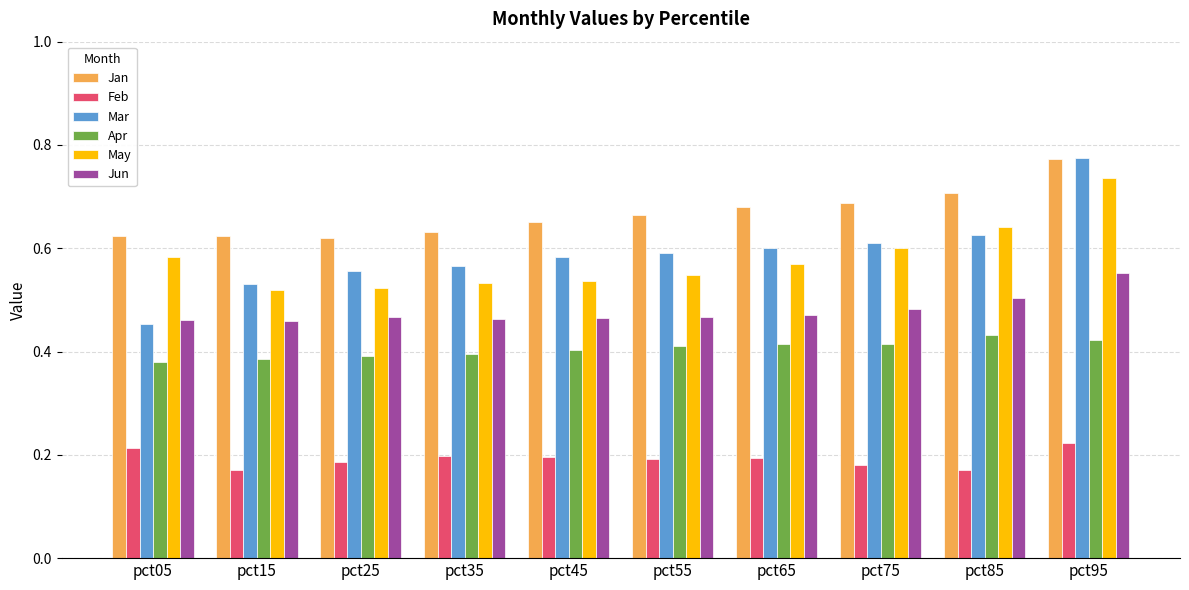

Count the Mar values in the range 0 to 1.

10